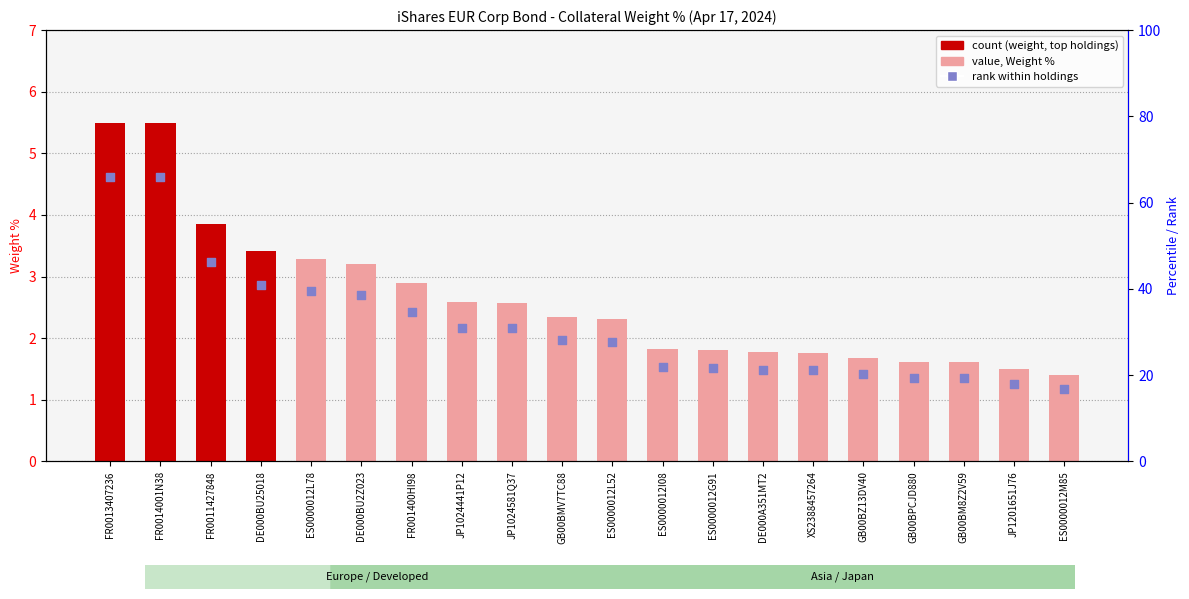

Is the value of Rank (right axis) at XS2388457264 greater than the value of Weight % at GB00BM8Z2V59?

Yes